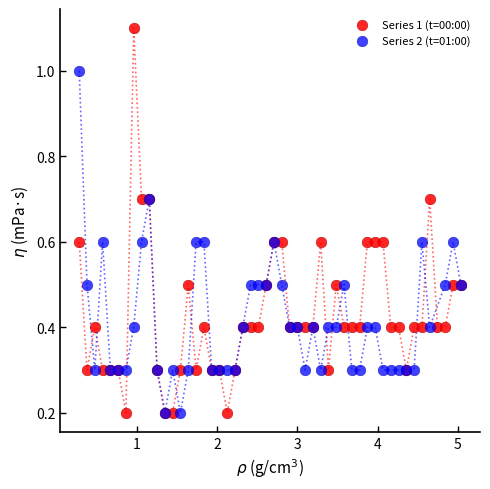

Which series has the largest Y range (max minus min)?

Series 1 (t=00:00)